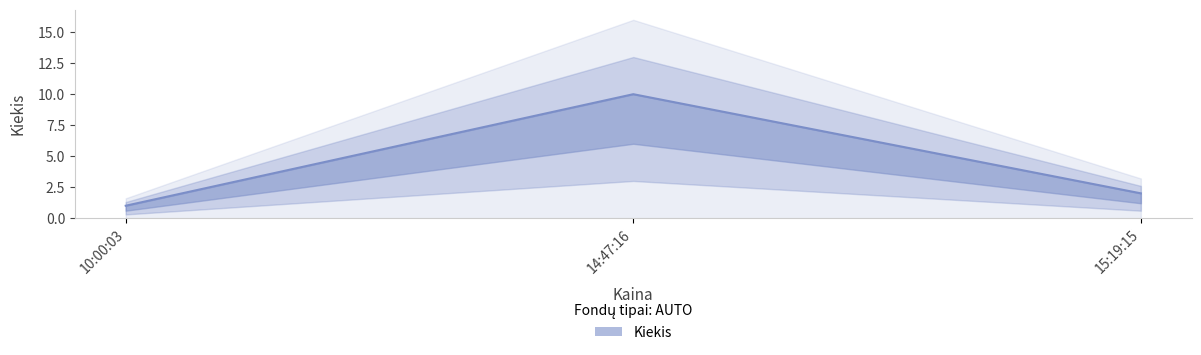

What is the sum of all values?

13